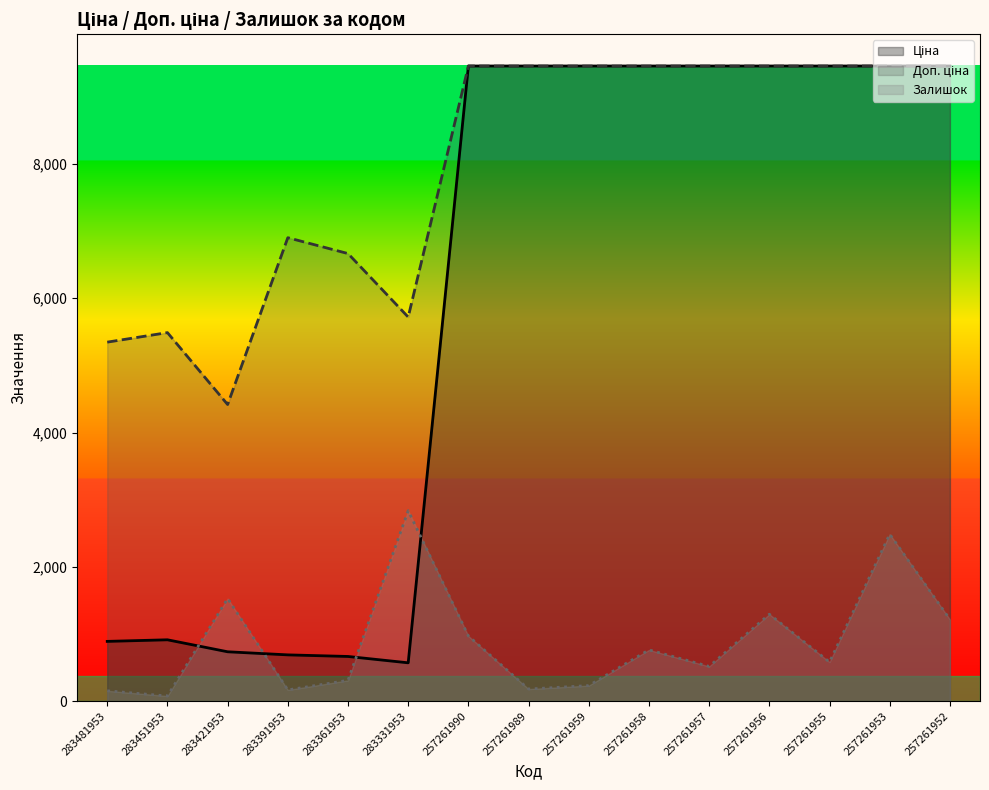

What is the total value across all series at 257261955?

19500.9